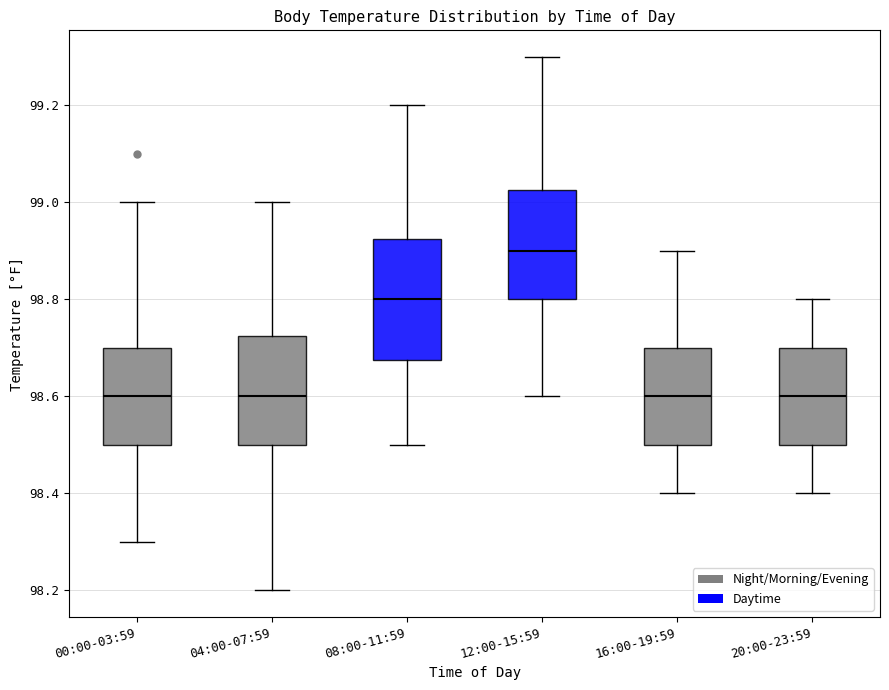

Where is the lower edge of the box for 16:00-19:59 on the y-axis? The values are not printed on the chart, so give them approximately, as read against the axis.

98.50